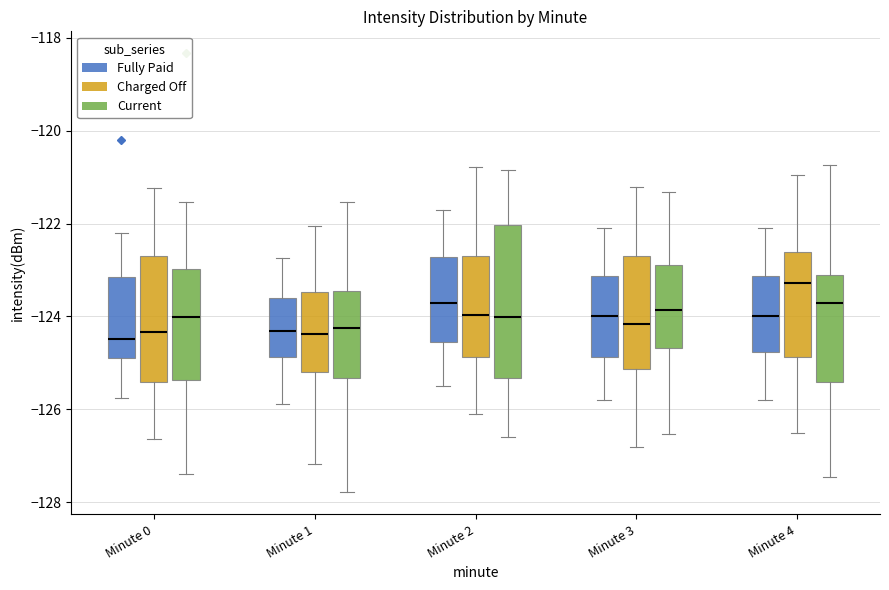

Where does the median line of the box for Minute 0 (Charged Off) sit on the y-axis? The values are not printed on the chart, so give them approximately, as read against the axis.

-124.4